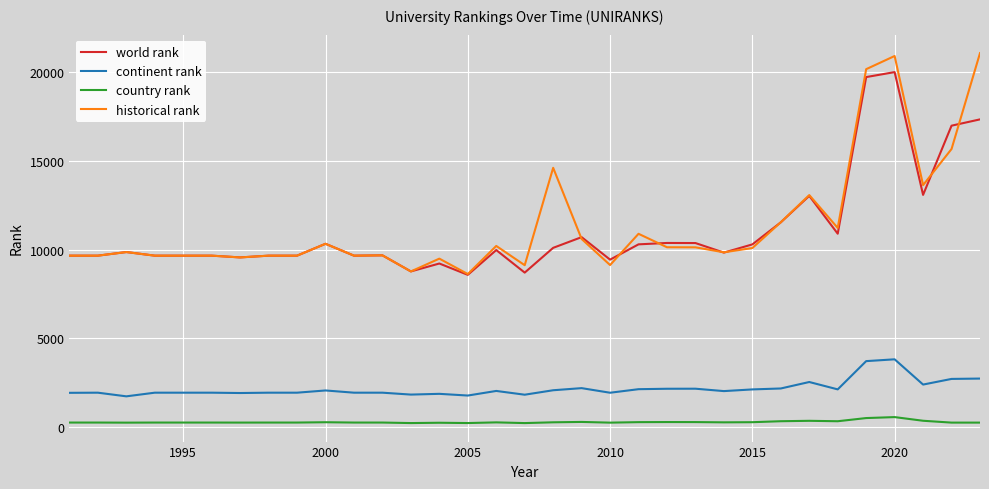

True or false: country rank and world rank cross at least once.

False